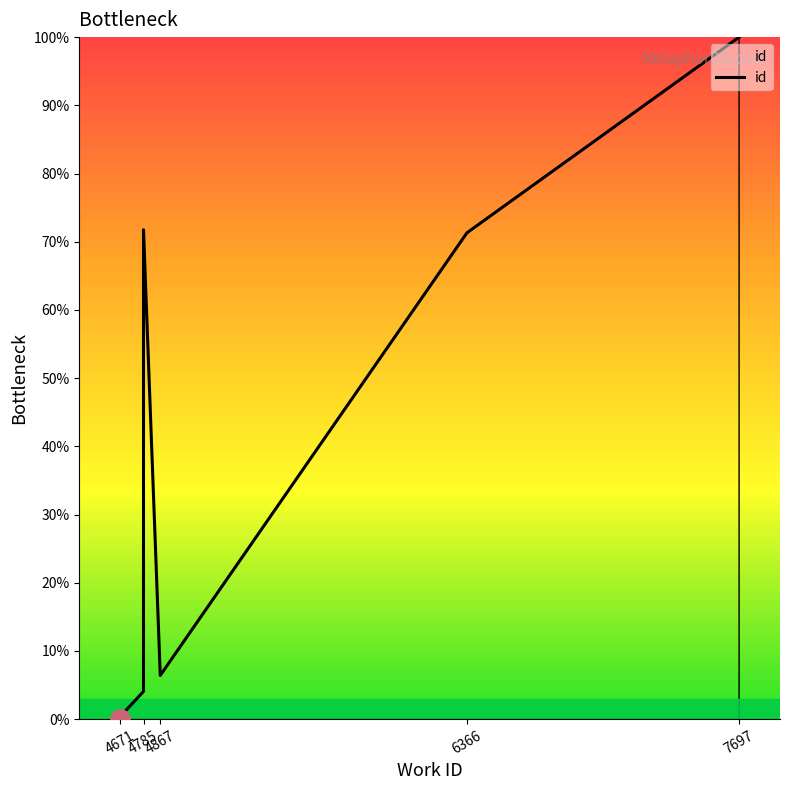

What is the value of the 9th point from the left?

100.0